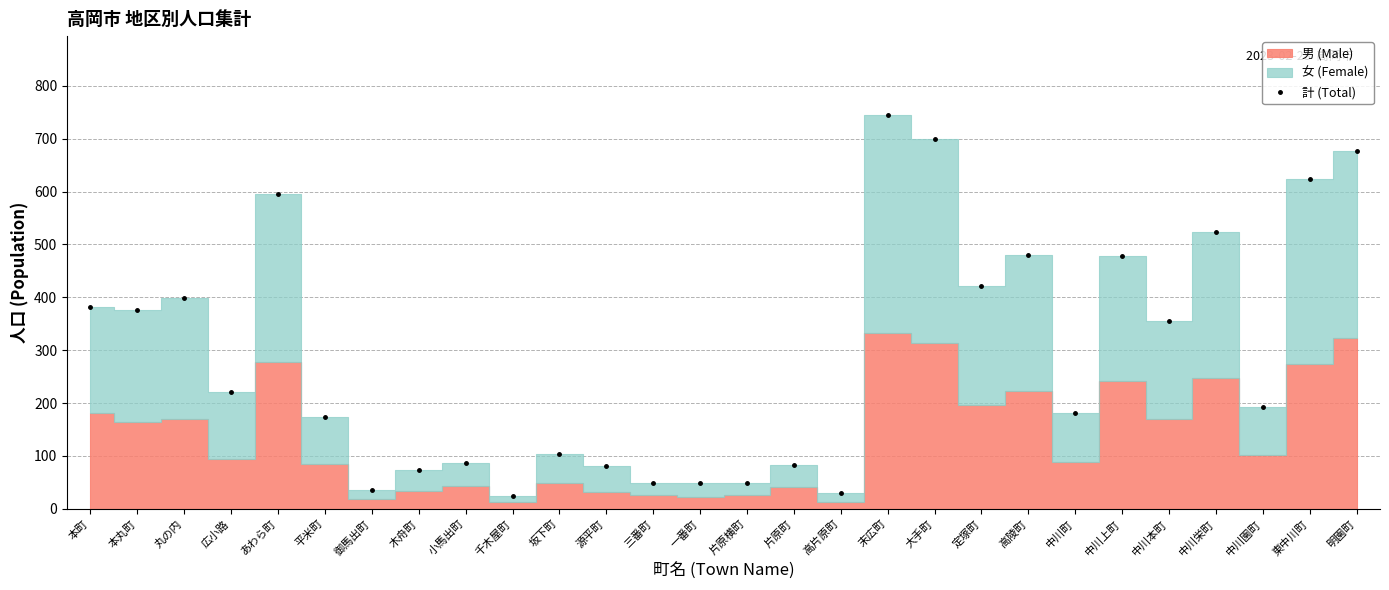

How many points are higher than both their immediate neighbors (excluding endpoints)?

10